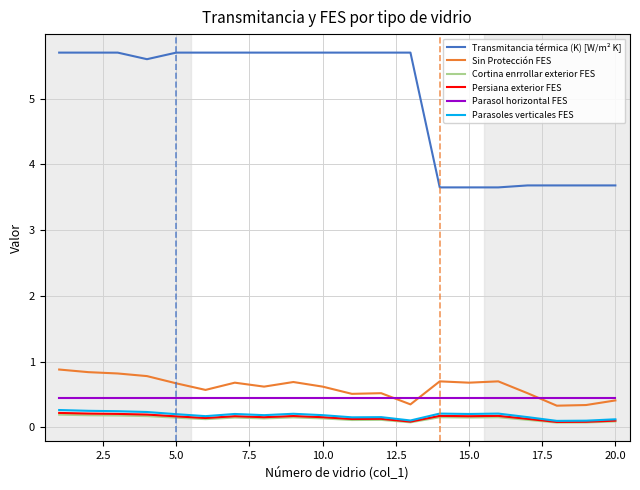

True or false: Parasol horizontal FES and Cortina enrrollar exterior FES intersect in this chart.

False